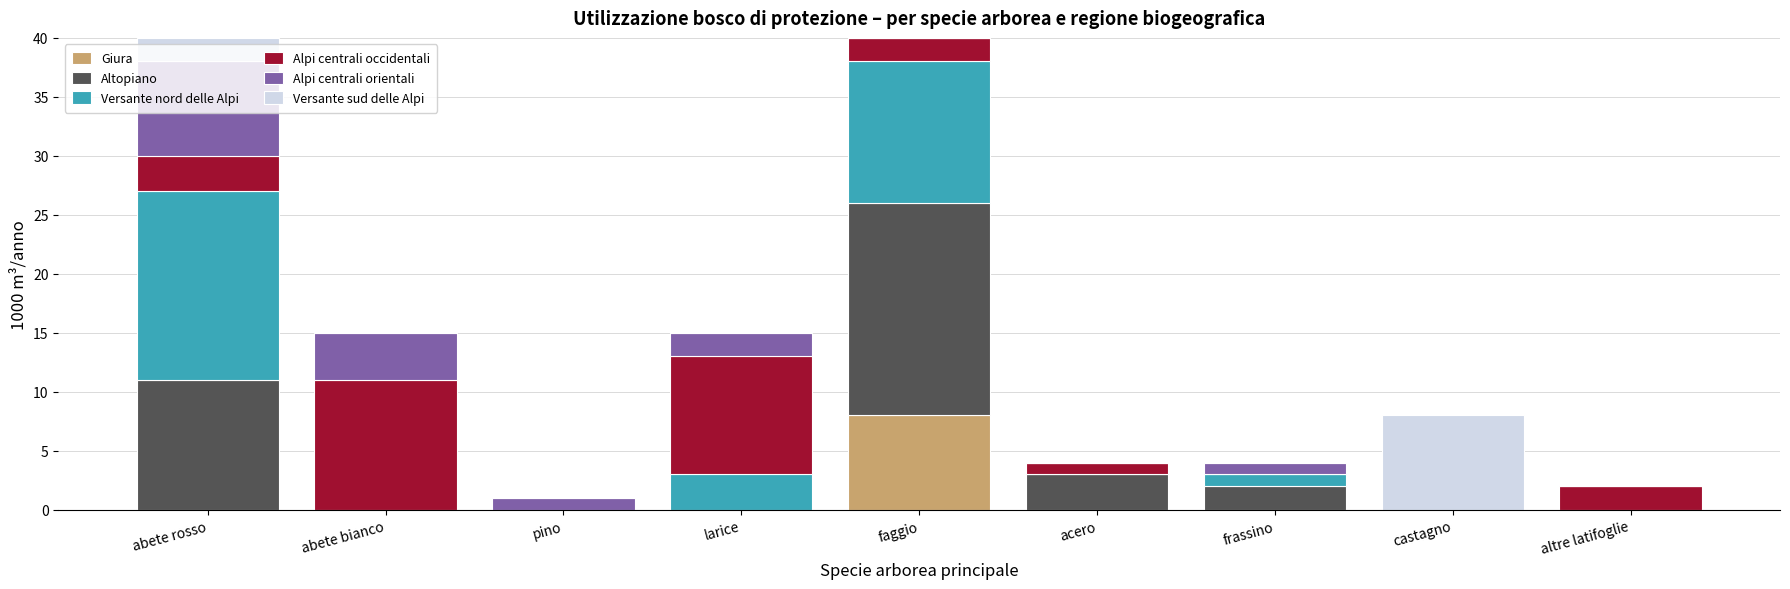

What is the total value across all series at frassino?

4